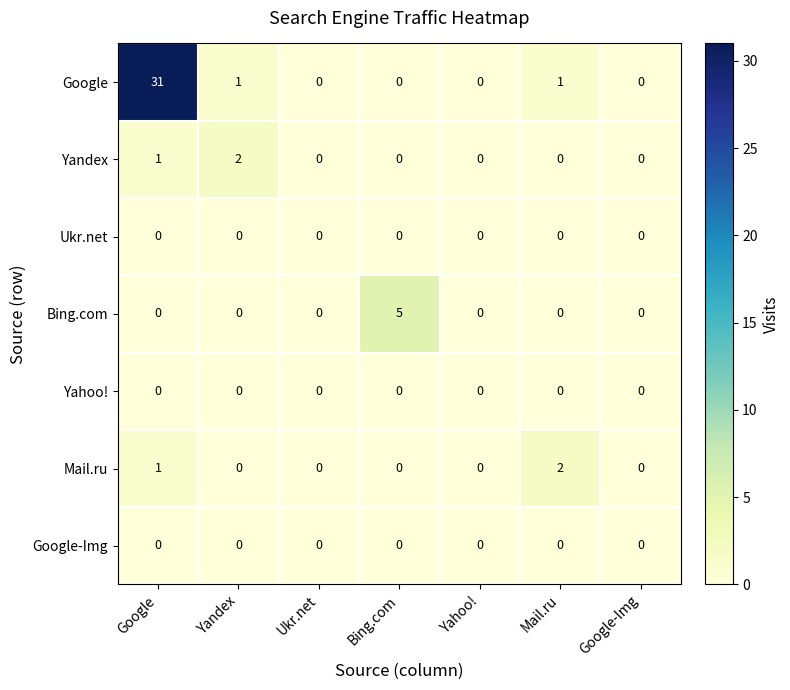

Which category has the highest value across all series?

Google